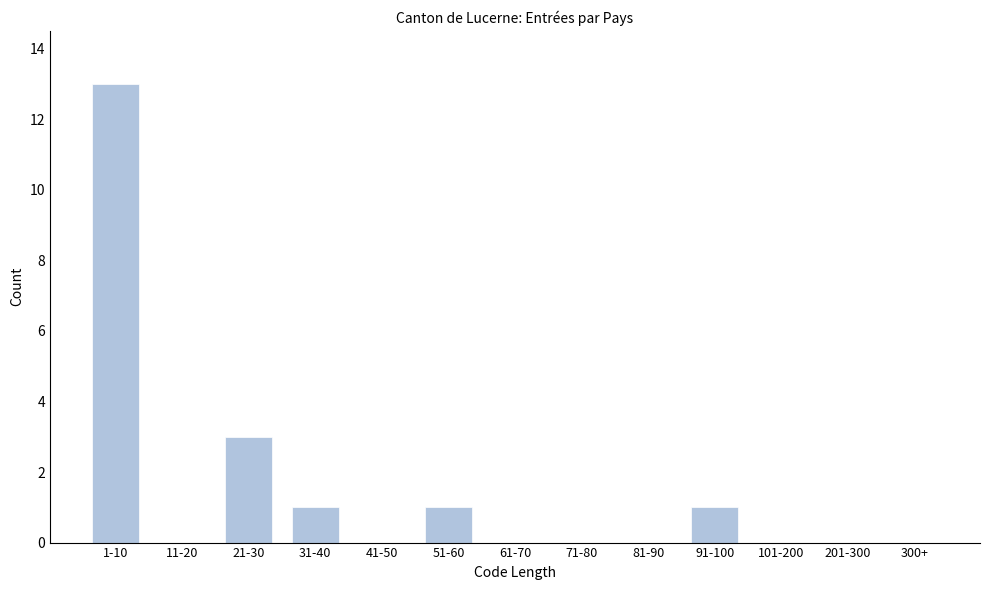

Reading left to right, list all the values displayed in this chart.

1-10=13	11-20=0	21-30=3	31-40=1	41-50=0	51-60=1	61-70=0	71-80=0	81-90=0	91-100=1	101-200=0	201-300=0	300+=0